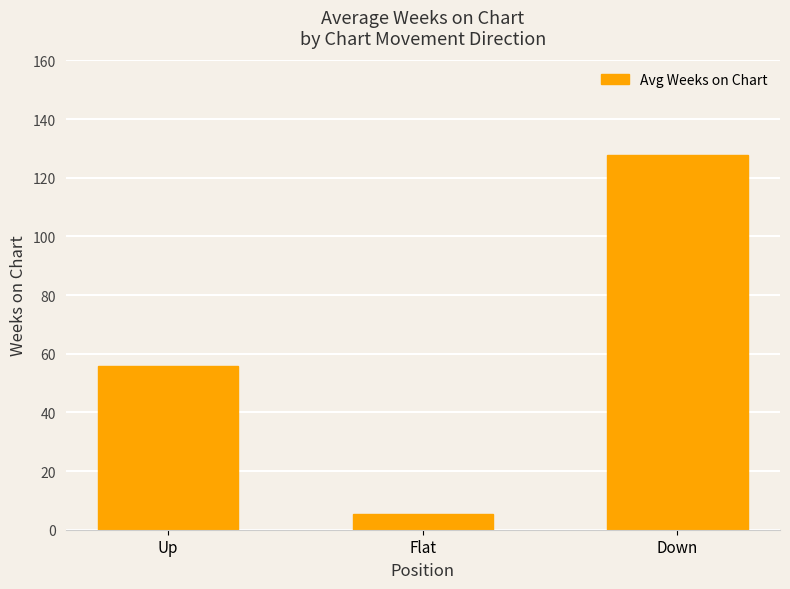

The chart shows a value of 5.4 at Flat. True or false?

True